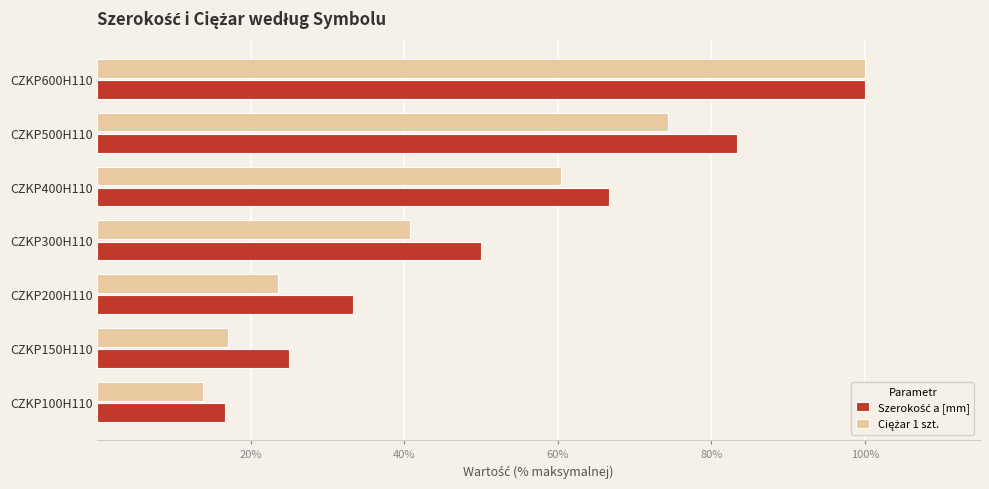

What is the total value across all series at CZKP200H110?

56.9